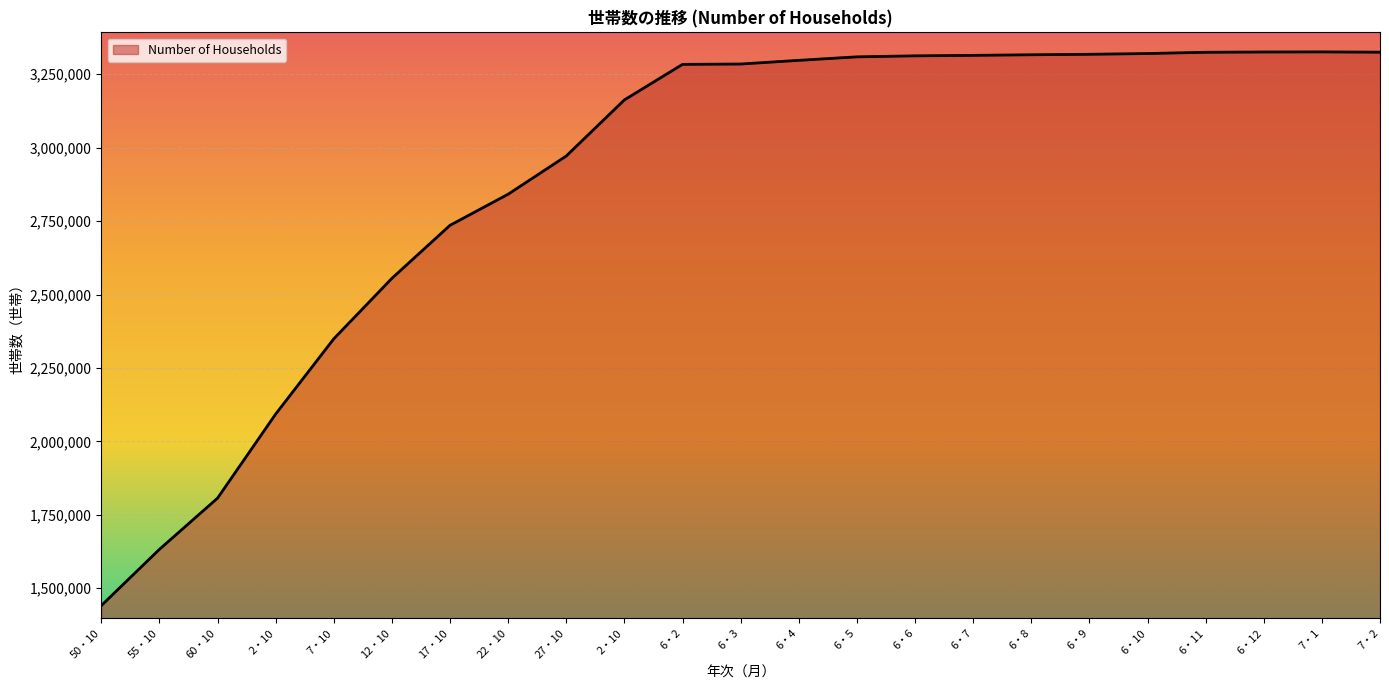

What is the change in value from 6・2 to 6・10?

+36924